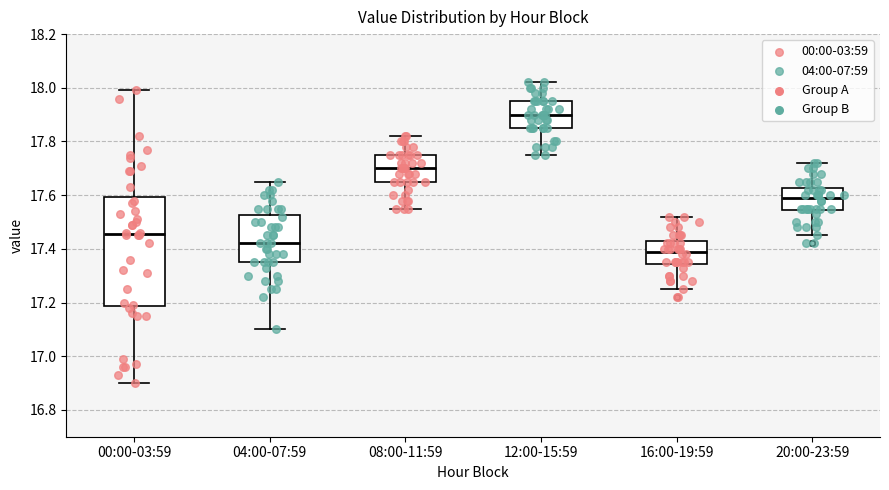

Which box's median line is the lowest?

16:00-19:59